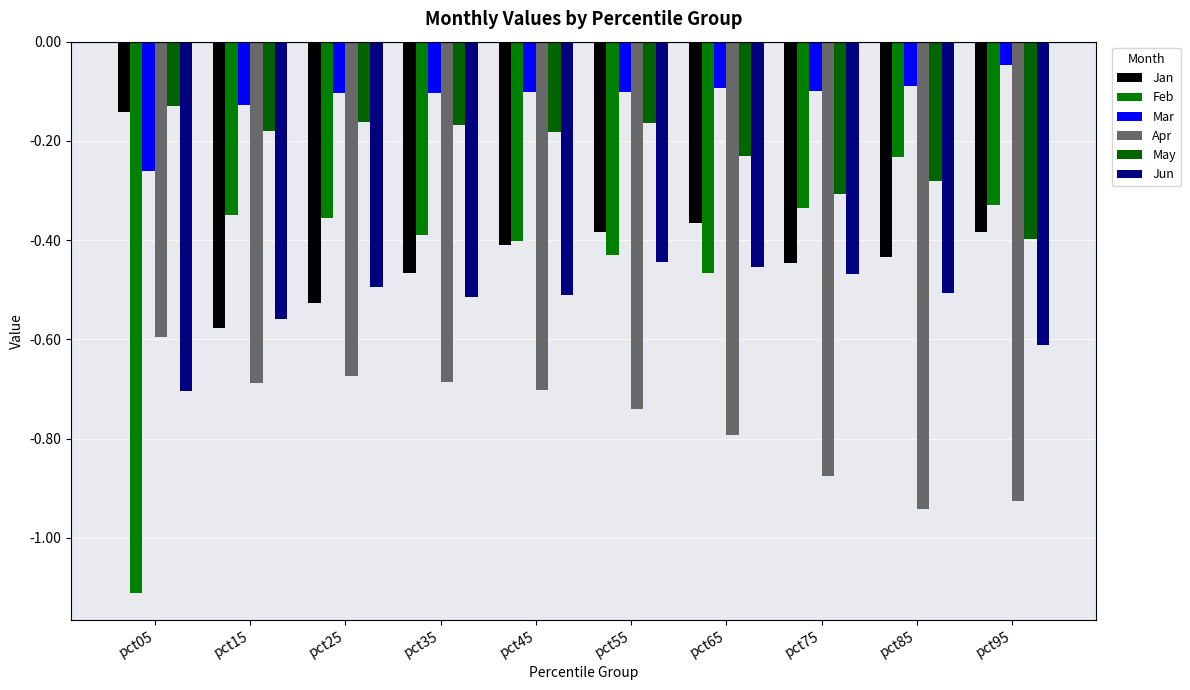

Which series has the largest total across all categories?

Mar